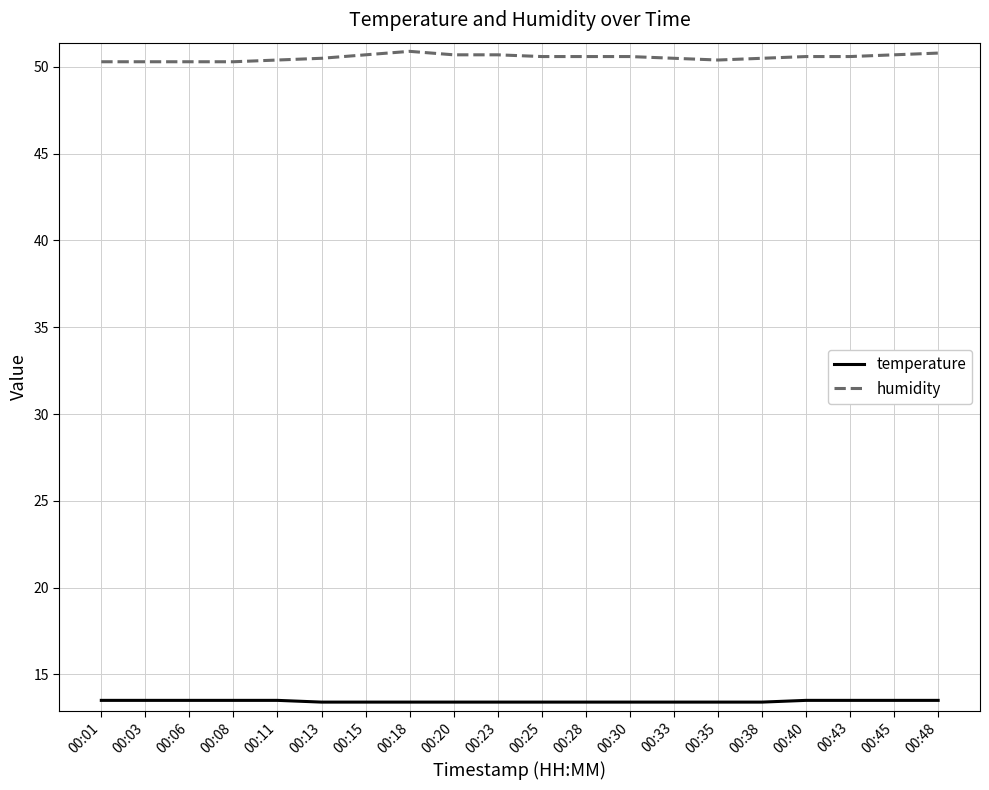

What is the minimum value shown in the chart?

13.4